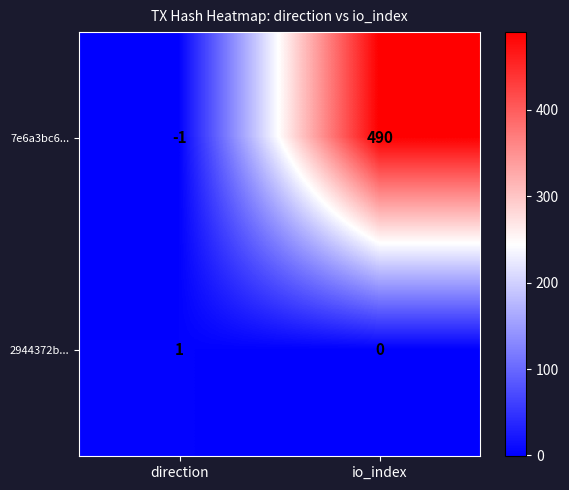

At which category does the chart reach its minimum across all series?

direction